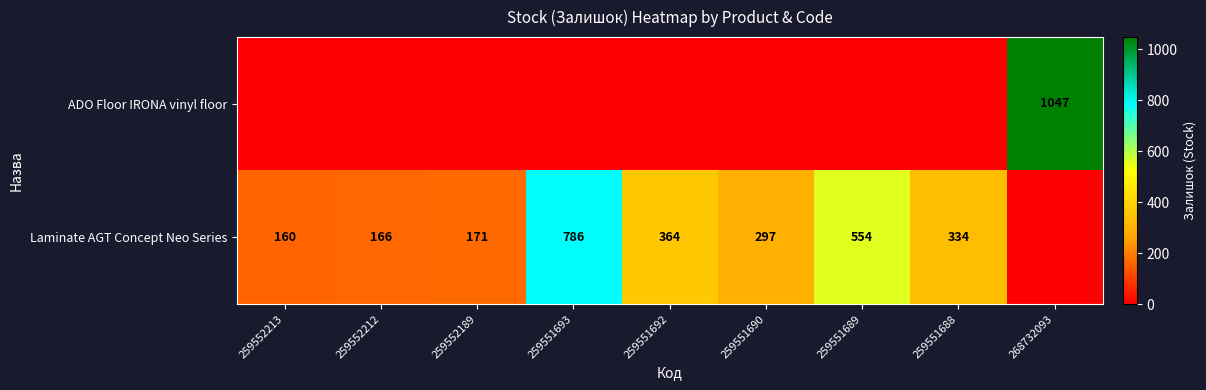

The value of Laminate AGT Concept Neo Series at 259551688 is 334. True or false?

True